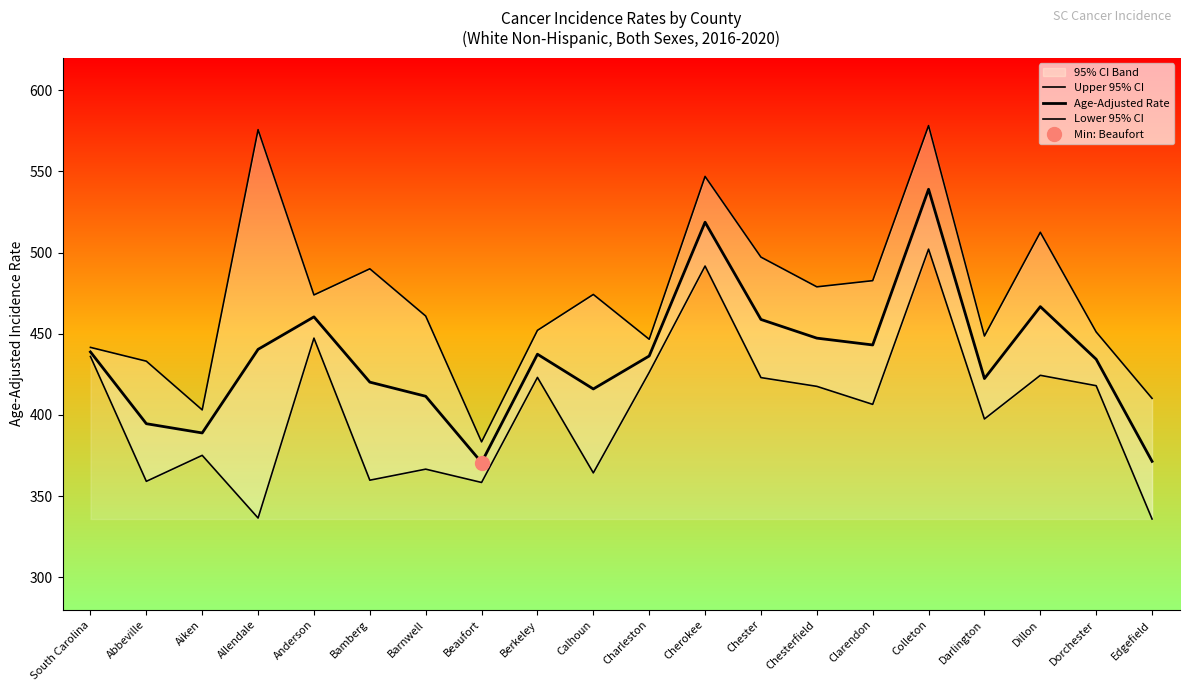

The value of Age-Adjusted Rate at Chesterfield is 447.3. True or false?

True